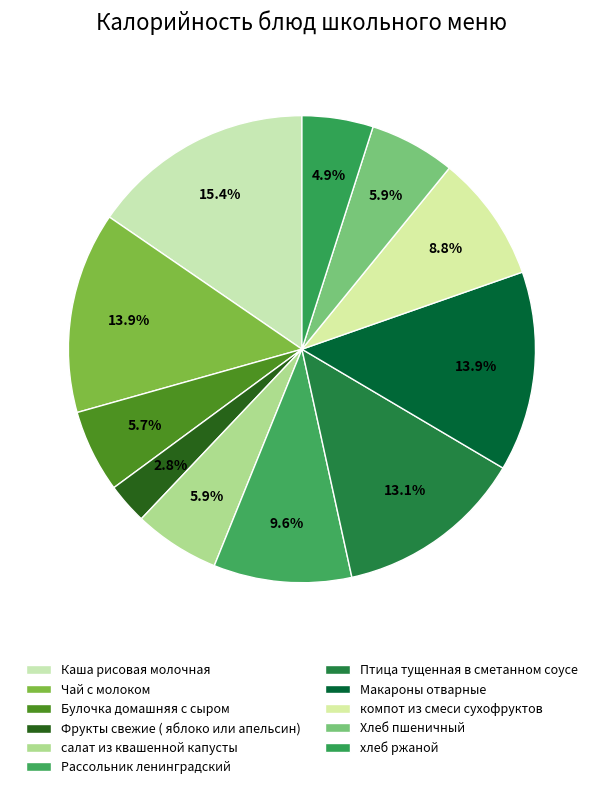

What percentage is the Рассольник ленинградский slice, to the nearest percent?

10%